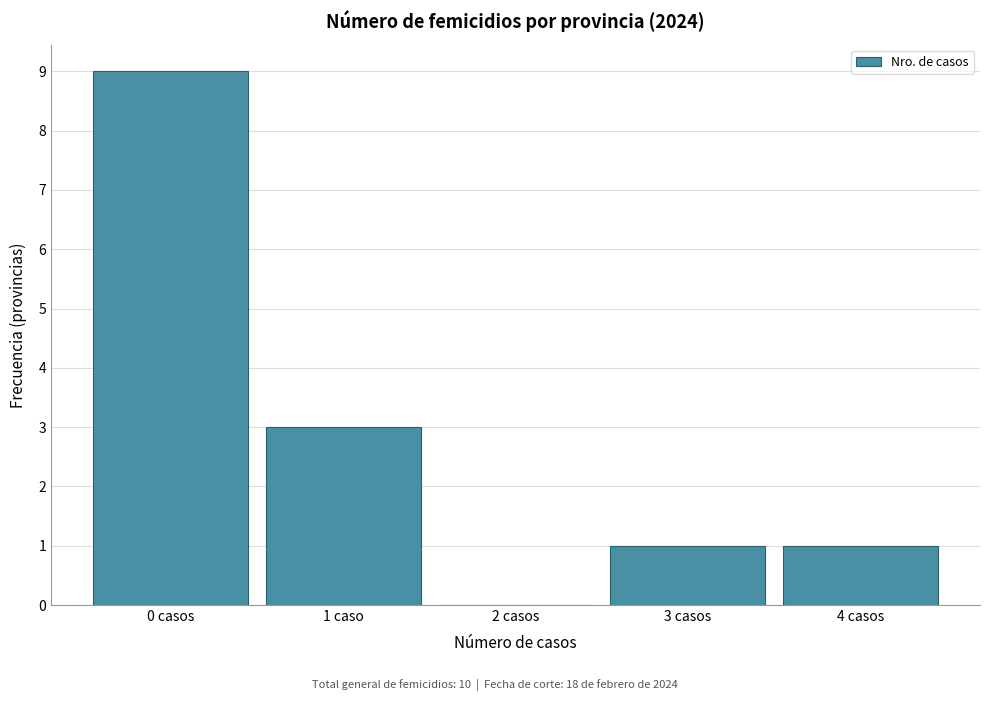

Reading left to right, what are all the values shown in this chart?

0 casos=9	1 caso=3	2 casos=0	3 casos=1	4 casos=1